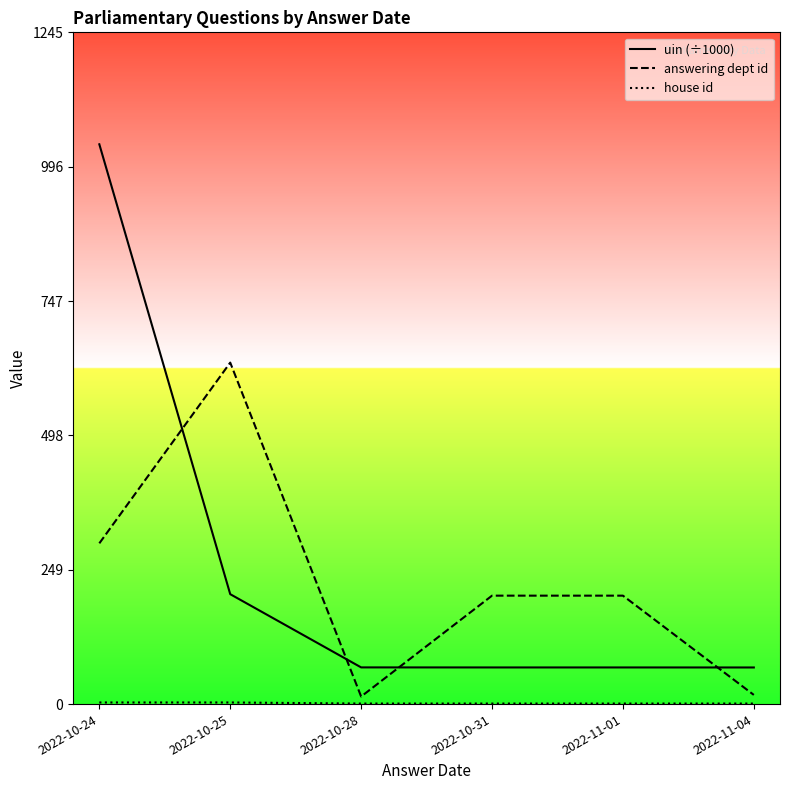

How many distinct data groups are displayed?

3